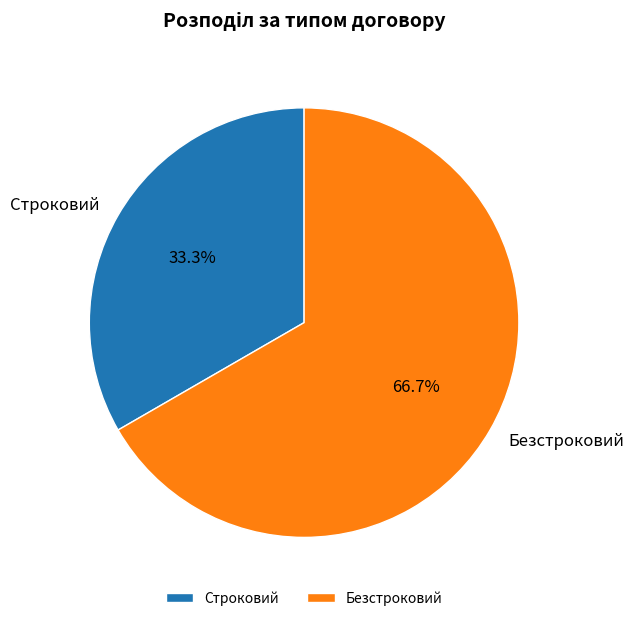

Approximately how many times larger is the value at Безстроковий compared to Строковий?

2.0